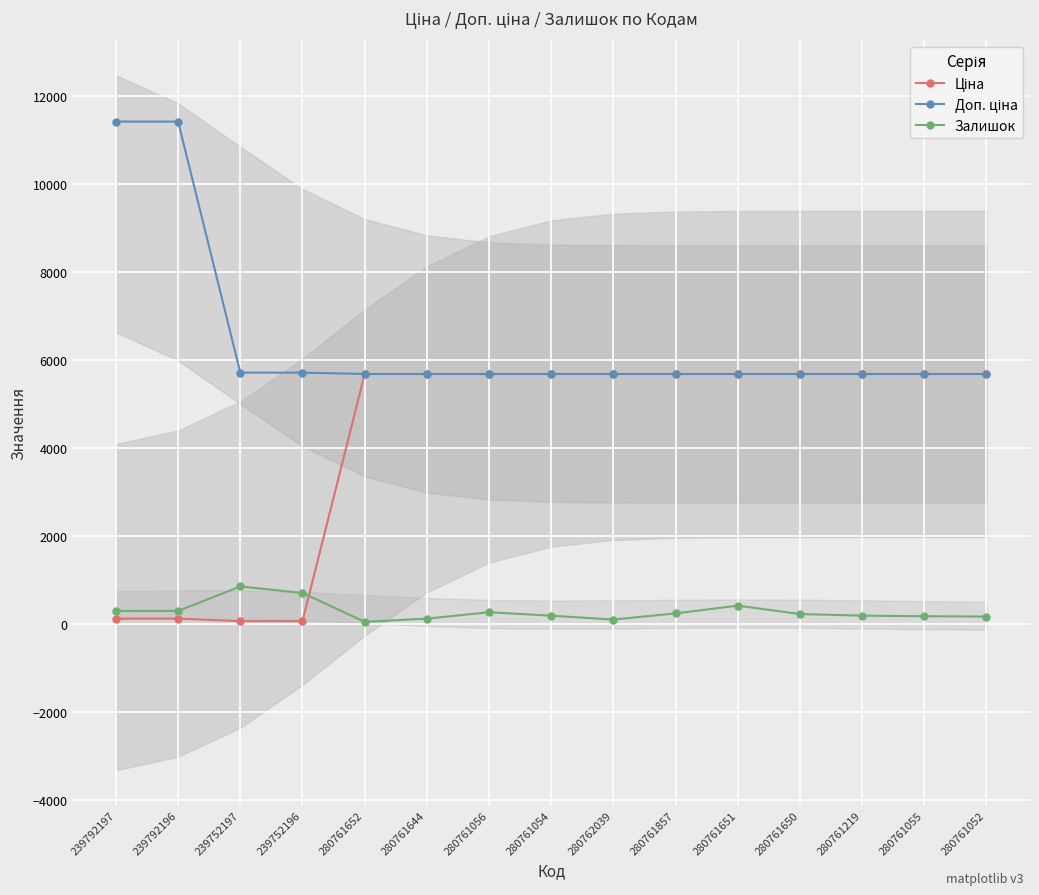

At which category is the sum across all series the highest?

239792196